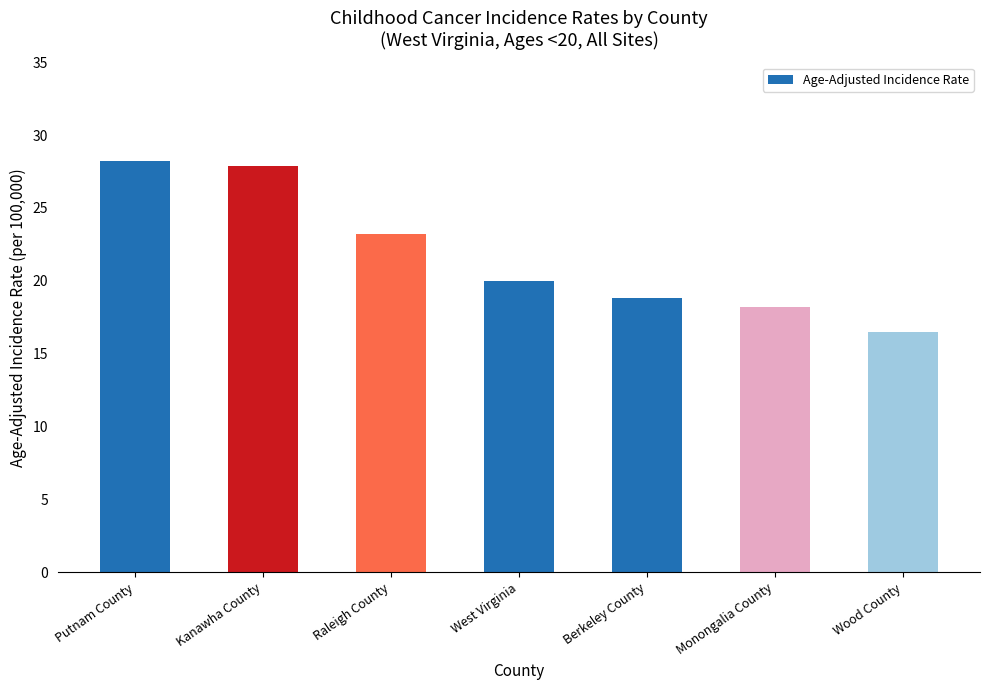

Approximately how many times larger is the value at West Virginia compared to Monongalia County?

1.1